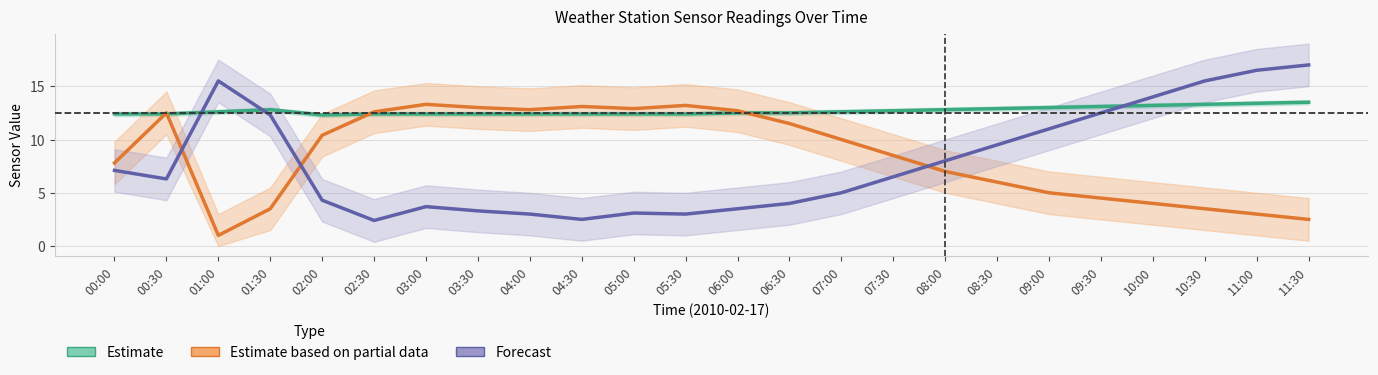

Reading left to right, list all the values displayed in this chart.

Estimate (Air Temp): 00:00=12.4	00:30=12.4	01:00=12.6	01:30=12.8	02:00=12.3	02:30=12.4	03:00=12.4	03:30=12.4	04:00=12.4	04:30=12.4	05:00=12.4	05:30=12.4	06:00=12.5	06:30=12.5	07:00=12.6	07:30=12.7	08:00=12.8	08:30=12.9	09:00=13.0	09:30=13.1	10:00=13.2	10:30=13.3	11:00=13.4	11:30=13.5
Estimate based on partial data (Clarity): 00:00=7.8	00:30=12.5	01:00=1.0	01:30=3.5	02:00=10.4	02:30=12.6	03:00=13.3	03:30=13.0	04:00=12.8	04:30=13.1	05:00=12.9	05:30=13.2	06:00=12.7	06:30=11.5	07:00=10.0	07:30=8.5	08:00=7.0	08:30=6.0	09:00=5.0	09:30=4.5	10:00=4.0	10:30=3.5	11:00=3.0	11:30=2.5
Forecast (Rain Sensor): 00:00=7.1	00:30=6.3	01:00=15.5	01:30=12.3	02:00=4.3	02:30=2.4	03:00=3.7	03:30=3.3	04:00=3.0	04:30=2.5	05:00=3.1	05:30=3.0	06:00=3.5	06:30=4.0	07:00=5.0	07:30=6.5	08:00=8.0	08:30=9.5	09:00=11.0	09:30=12.5	10:00=14.0	10:30=15.5	11:00=16.5	11:30=17.0